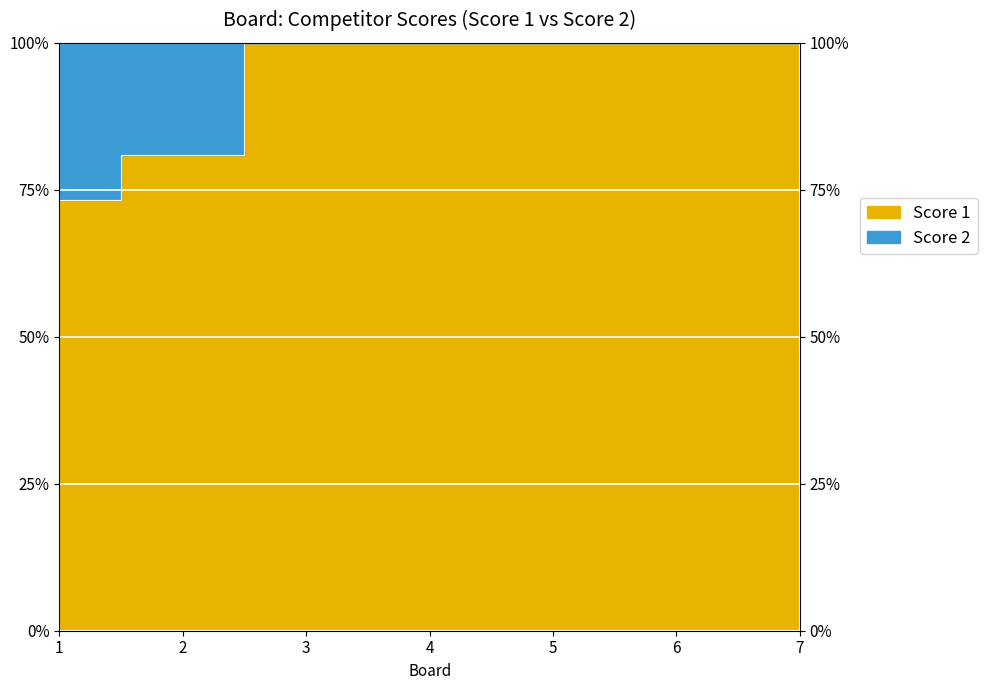

Reading left to right, what are all the values shown in this chart?

1=73.3	2=81.0	3=100.0	4=100.0	5=100.0	6=100.0	7=100.0